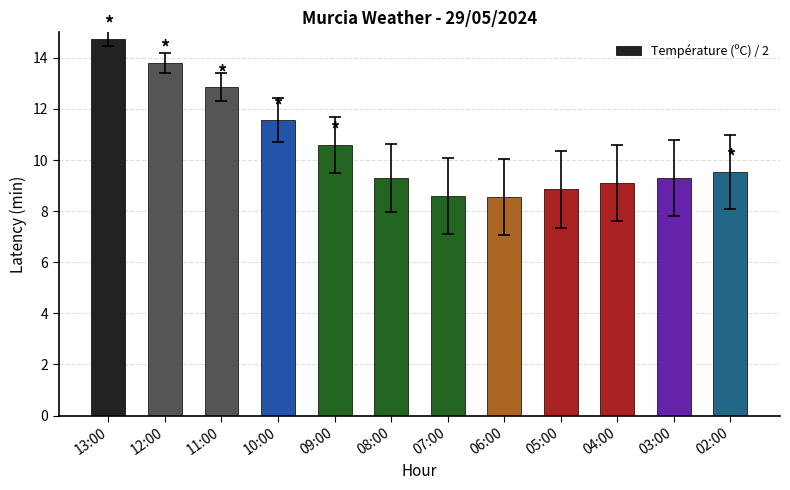

How many bars are there in total?

12